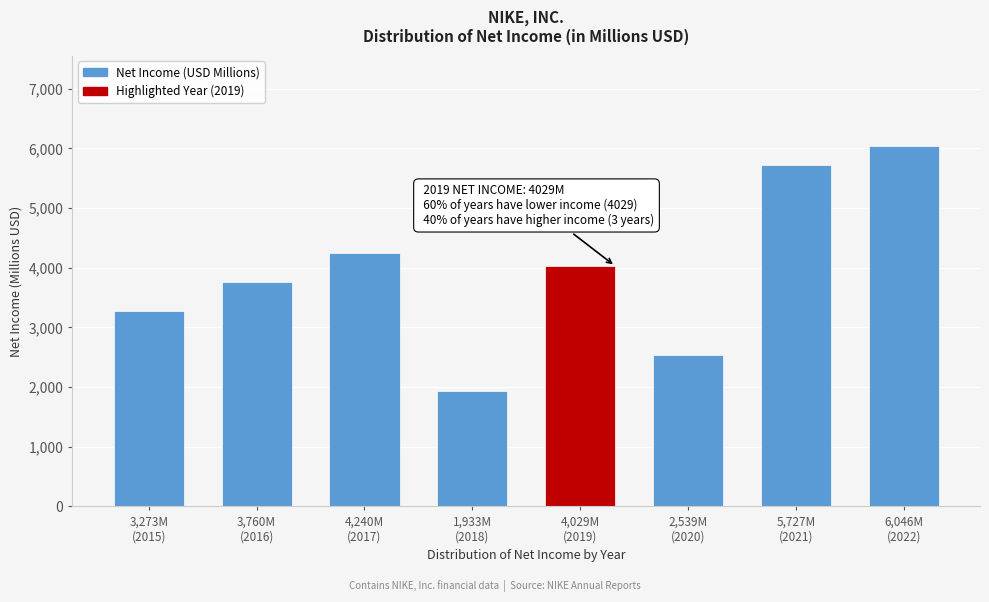

Reading right to left, what are all the values shown in this chart?

6046	5727	2539	4029	1933	4240	3760	3273